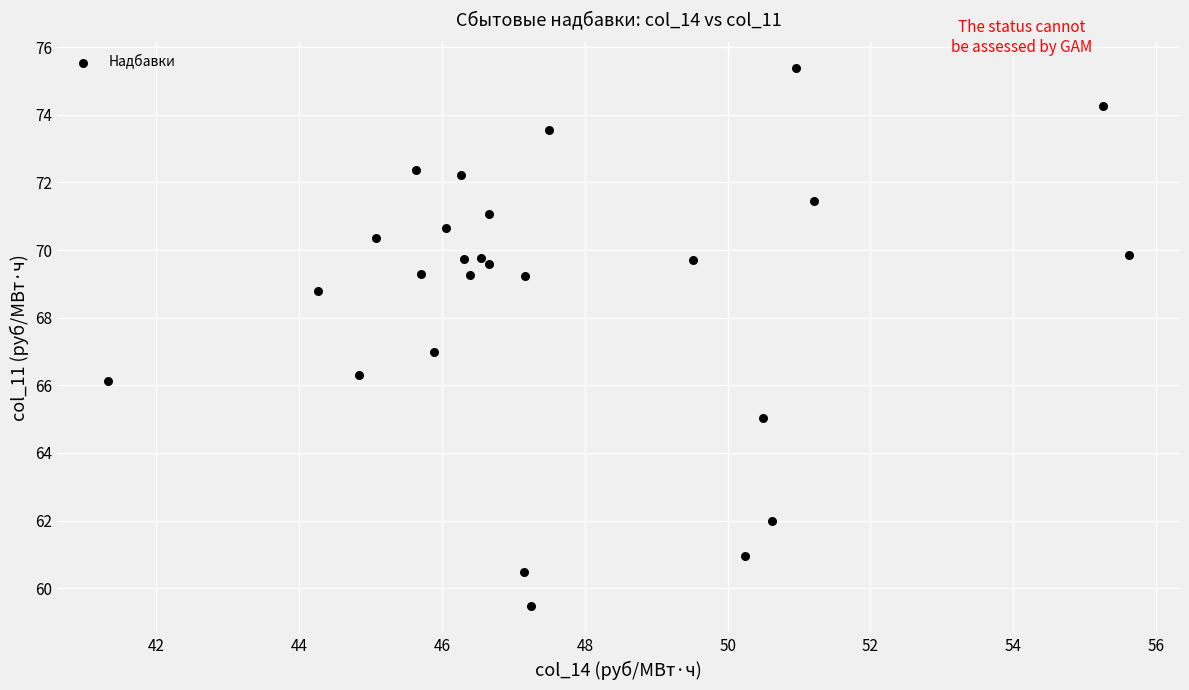

What is the range of X values (max minus min)?

14.3